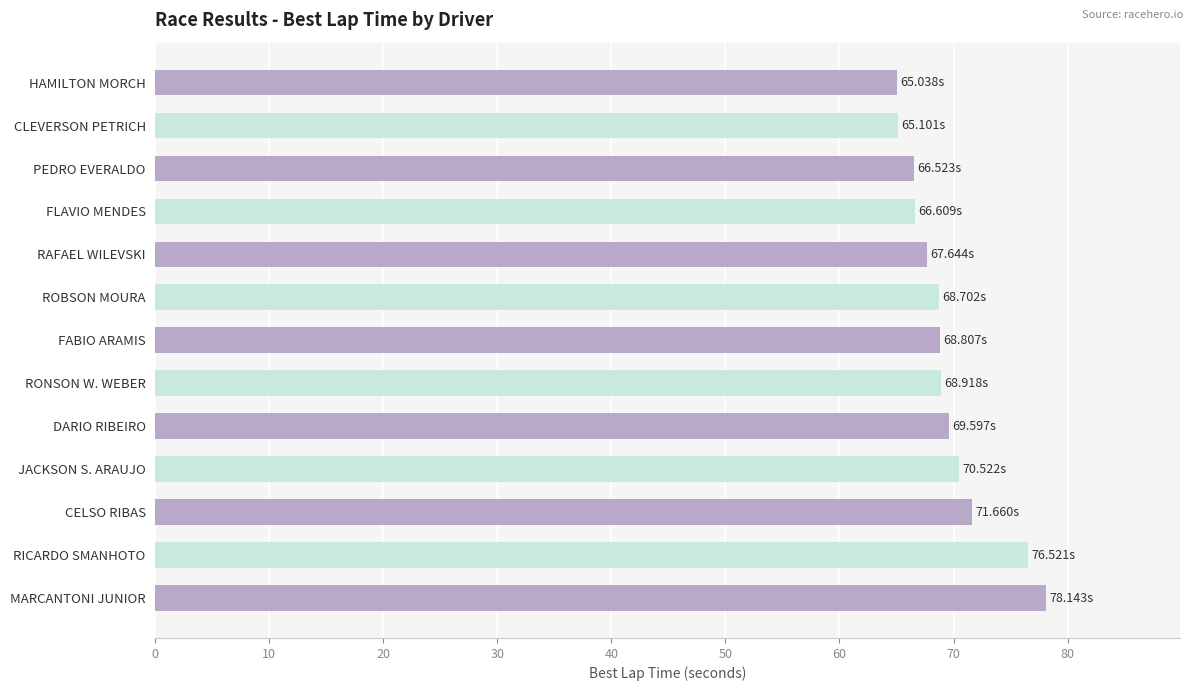

What is the difference between the maximum and minimum values?

13.1